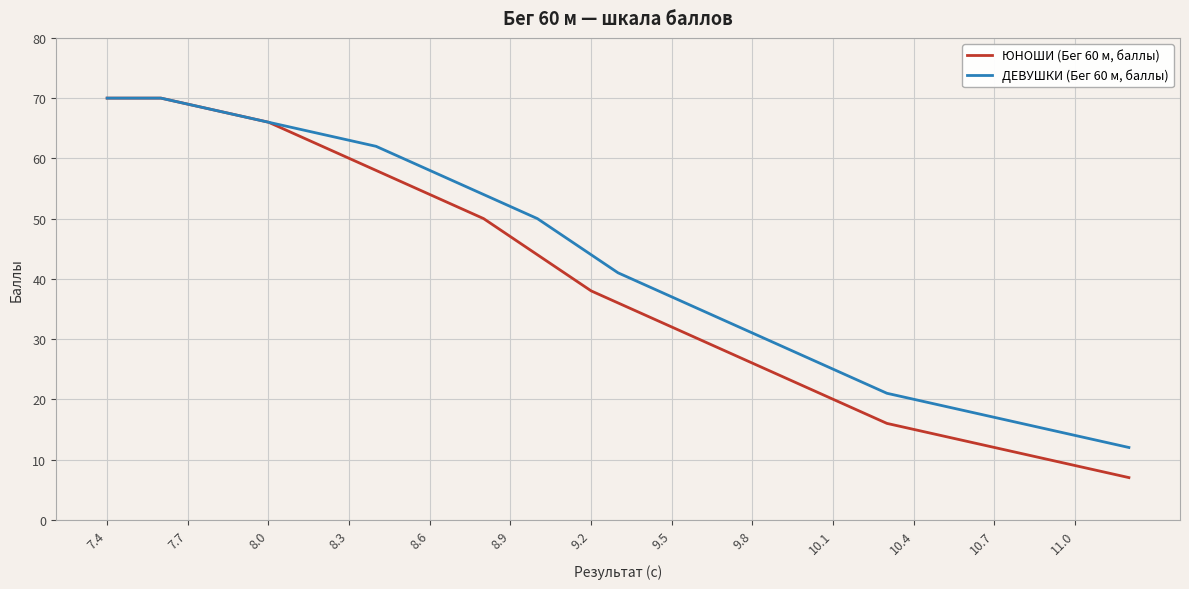

List the series in order of their overall mean, highest first.

ДЕВУШКИ (Бег 60 м, баллы), ЮНОШИ (Бег 60 м, баллы)